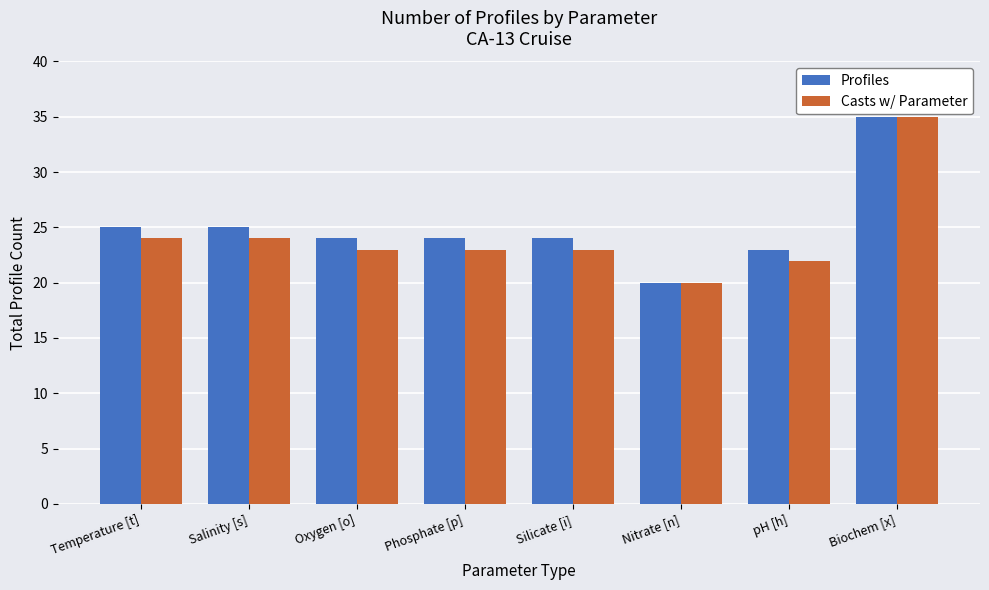

At which label does Profiles reach its minimum?

Nitrate [n]